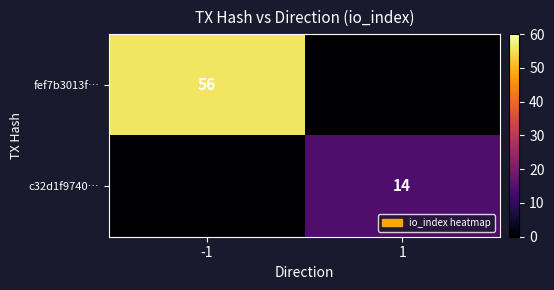

At how many categories does at least one series exceed 29?

1